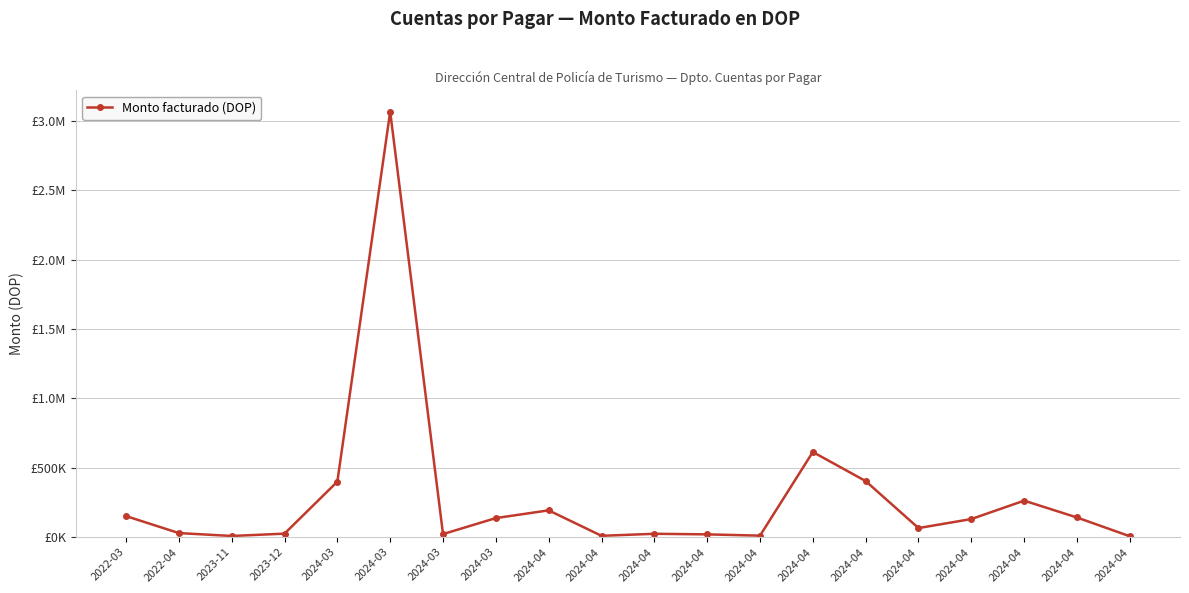

How many points are higher than both their immediate neighbors (excluding endpoints)?

5